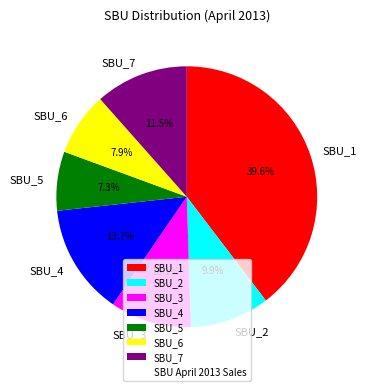

To the nearest percent, what is the difference between the largest and smallest slice percentages?

32%